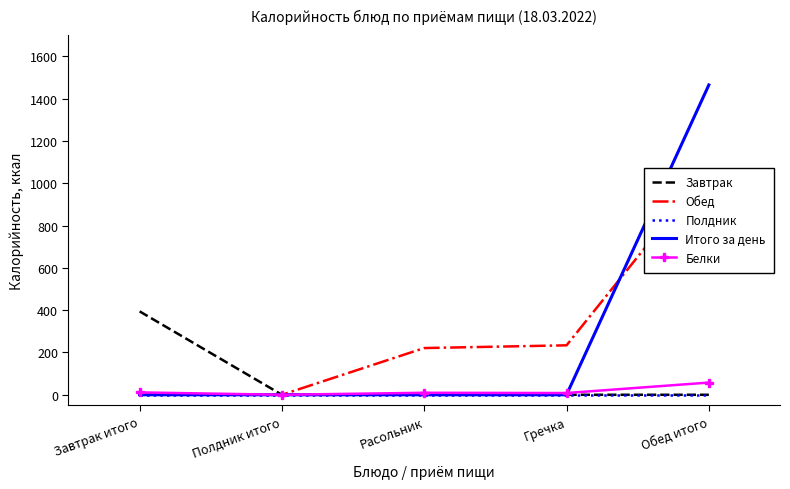

How many categories are shown in the chart?

5